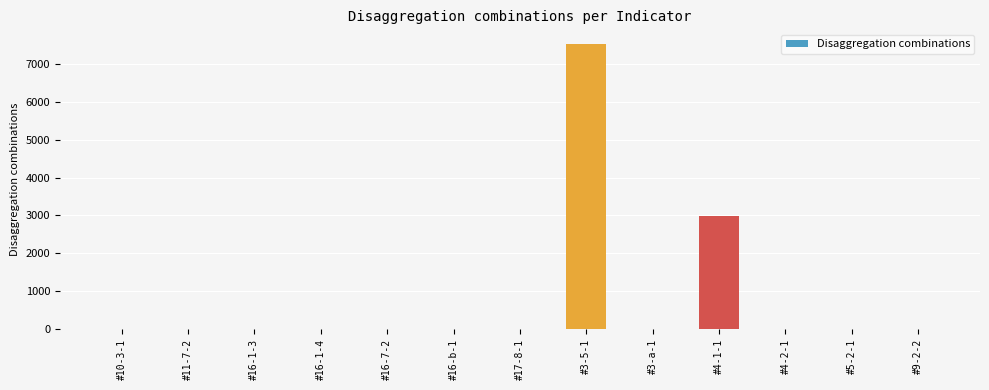

Where is the data nearest to the value 3768?

#4-1-1